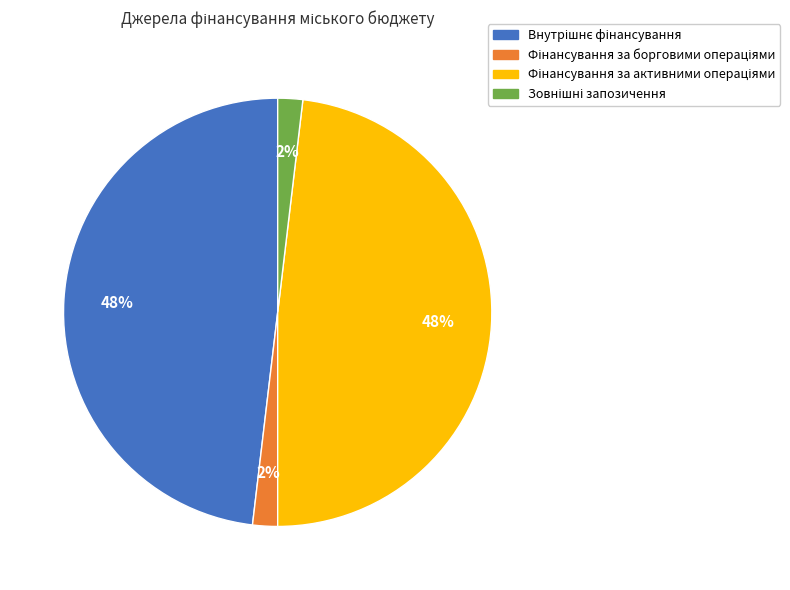

Does any single category account for the majority?

No